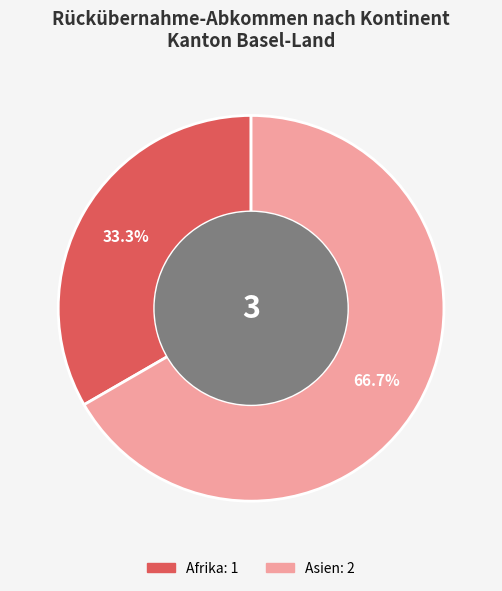

Does any single category account for the majority?

Yes